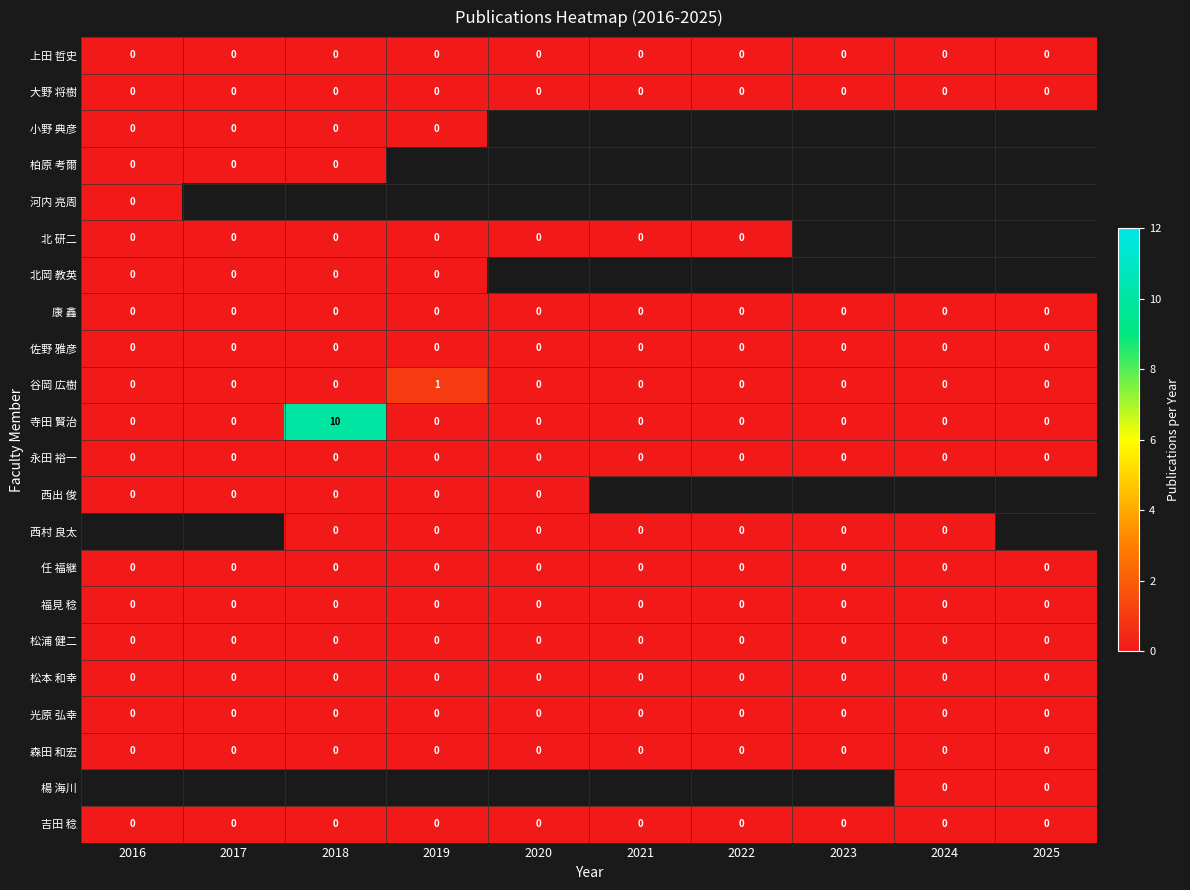

What is the spread (max minus min) of values at 2018?

10.0